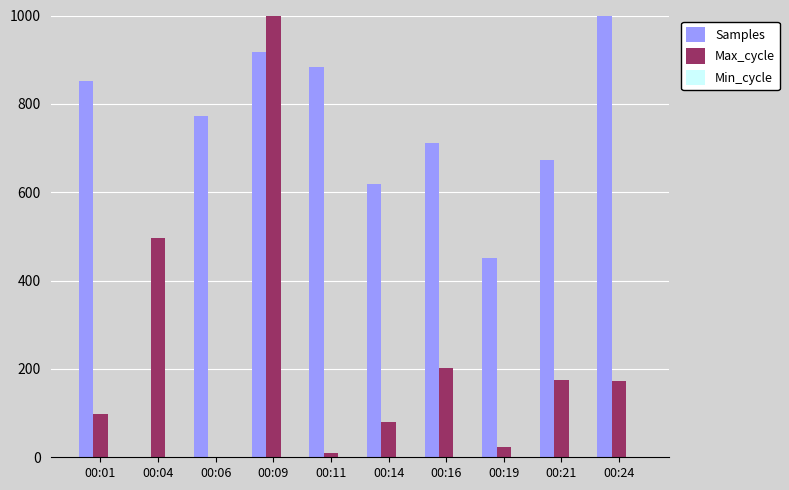

Are the bars horizontal?

No